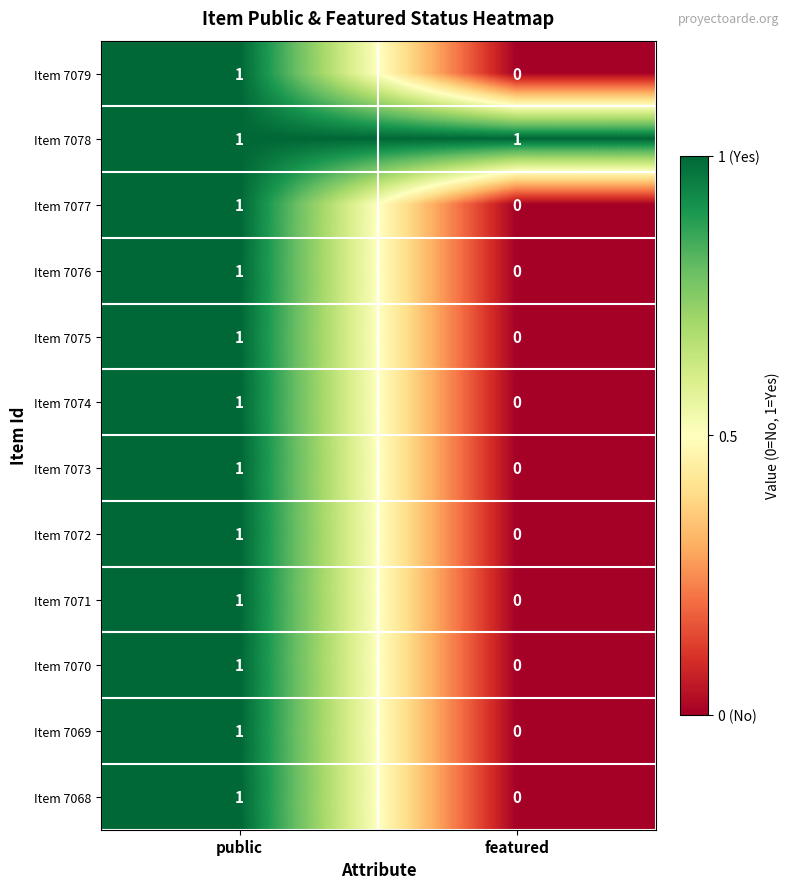

At which label is Item 7070 closest to 0?

featured